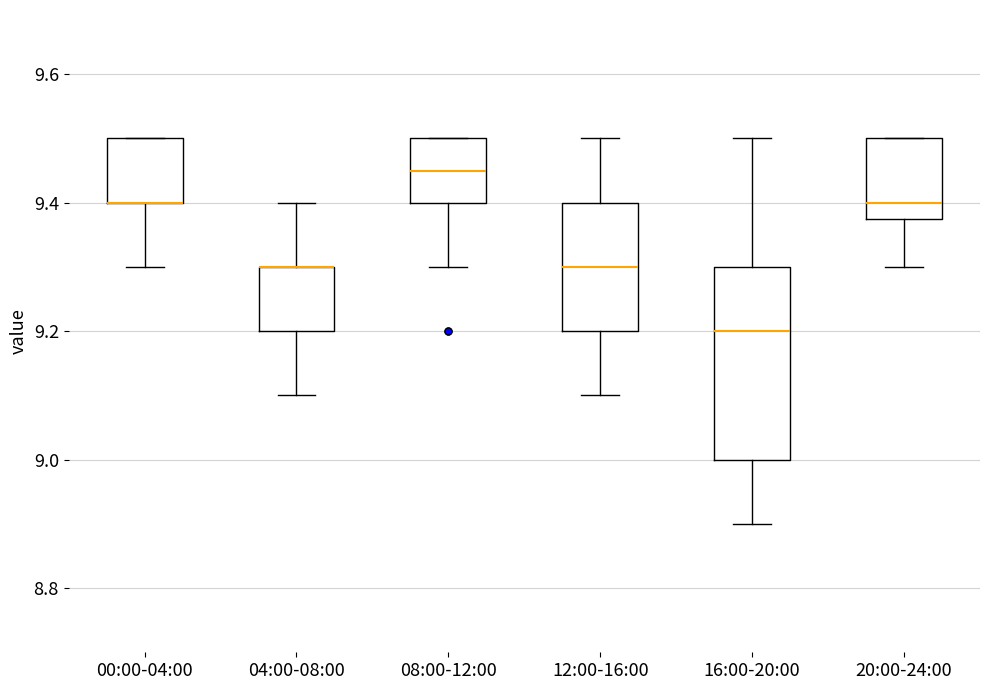

Reading left to right, transcribe this box plot: for each box, give where its median line is, the range the box spans, and where its two whiskers end, as read against the y-axis. The values are not printed on the chart, so give them approximately, as read against the axis.

00:00-04:00: median 9.40 (drawn on the box's lower edge), box 9.40 to 9.50, whiskers 9.30 to 9.50
04:00-08:00: median 9.30 (drawn on the box's upper edge), box 9.20 to 9.30, whiskers 9.10 to 9.40
08:00-12:00: median 9.46, box 9.40 to 9.50, whiskers 9.30 to 9.50
12:00-16:00: median 9.30, box 9.20 to 9.40, whiskers 9.10 to 9.50
16:00-20:00: median 9.20, box 9.00 to 9.30, whiskers 8.90 to 9.50
20:00-24:00: median 9.40, box 9.38 to 9.50, whiskers 9.30 to 9.50